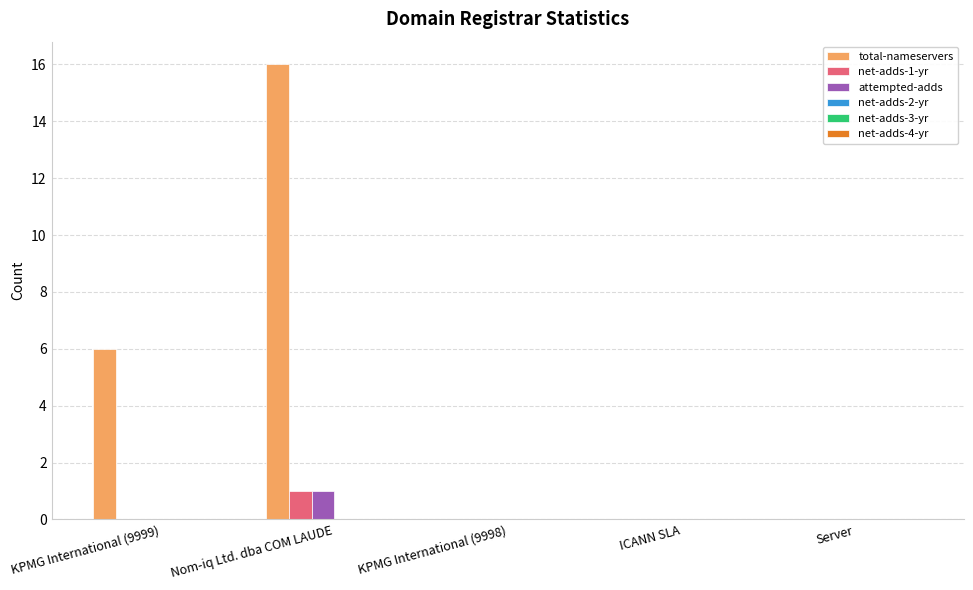

Reading left to right, what are all the values shown in this chart?

total-nameservers: KPMG International (9999)=6	Nom-iq Ltd. dba COM LAUDE=16	KPMG International (9998)=0	ICANN SLA=0	Server=0
net-adds-1-yr: KPMG International (9999)=0	Nom-iq Ltd. dba COM LAUDE=1	KPMG International (9998)=0	ICANN SLA=0	Server=0
attempted-adds: KPMG International (9999)=0	Nom-iq Ltd. dba COM LAUDE=1	KPMG International (9998)=0	ICANN SLA=0	Server=0